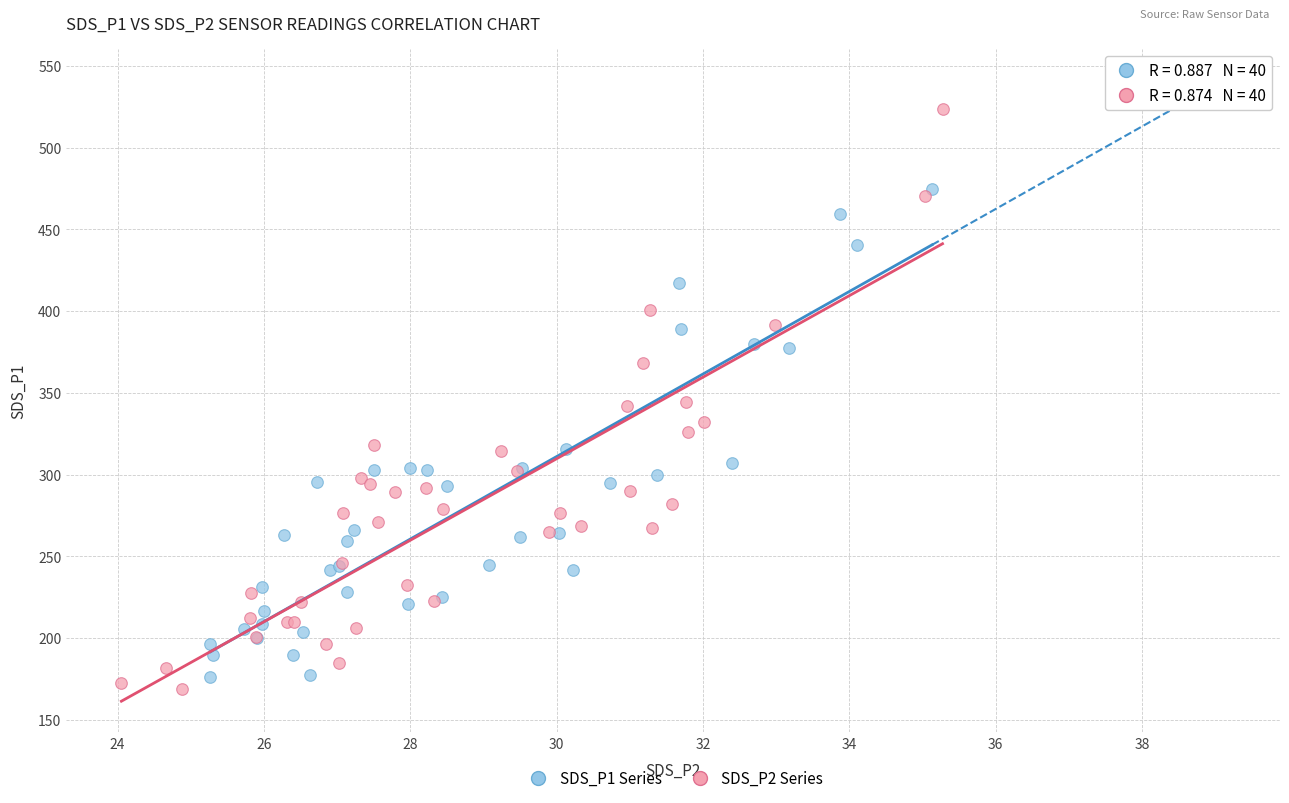

Which series has the largest Y range (max minus min)?

SDS_P2 Series